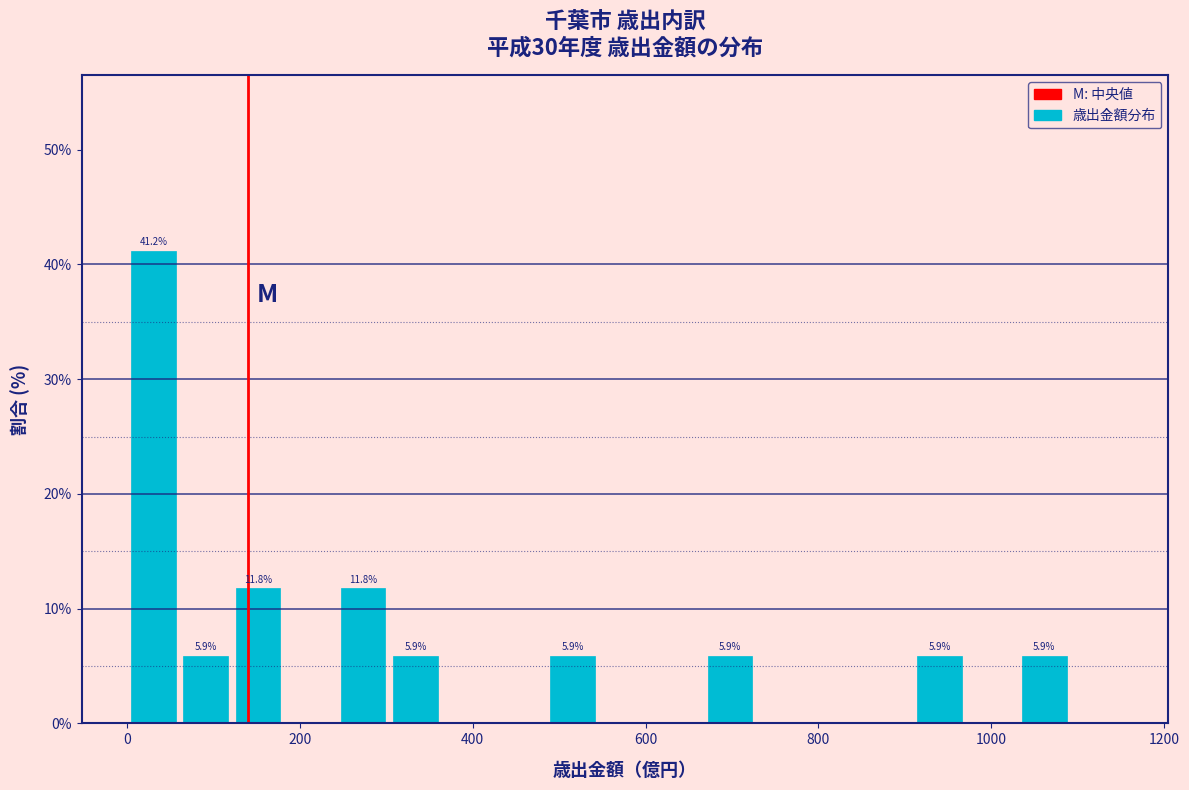

Read against the x-axis, roughly where is the centre of the tallest bar?

40